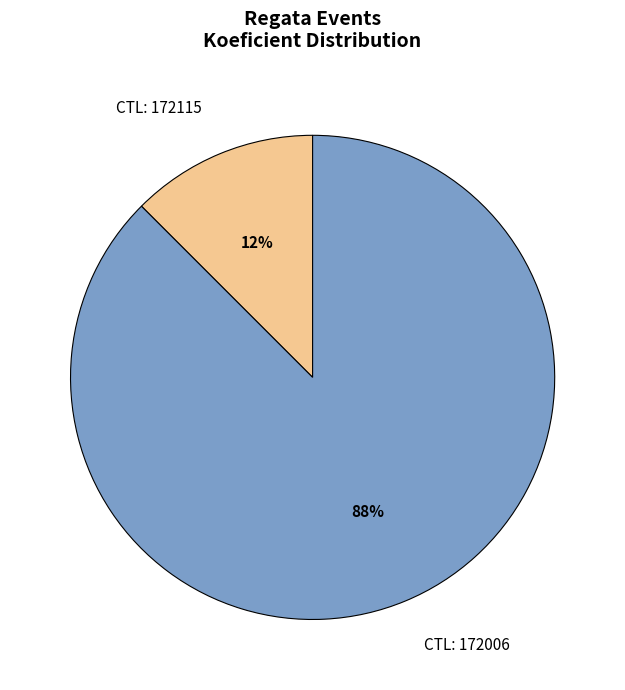

How many segments does this pie chart have?

2